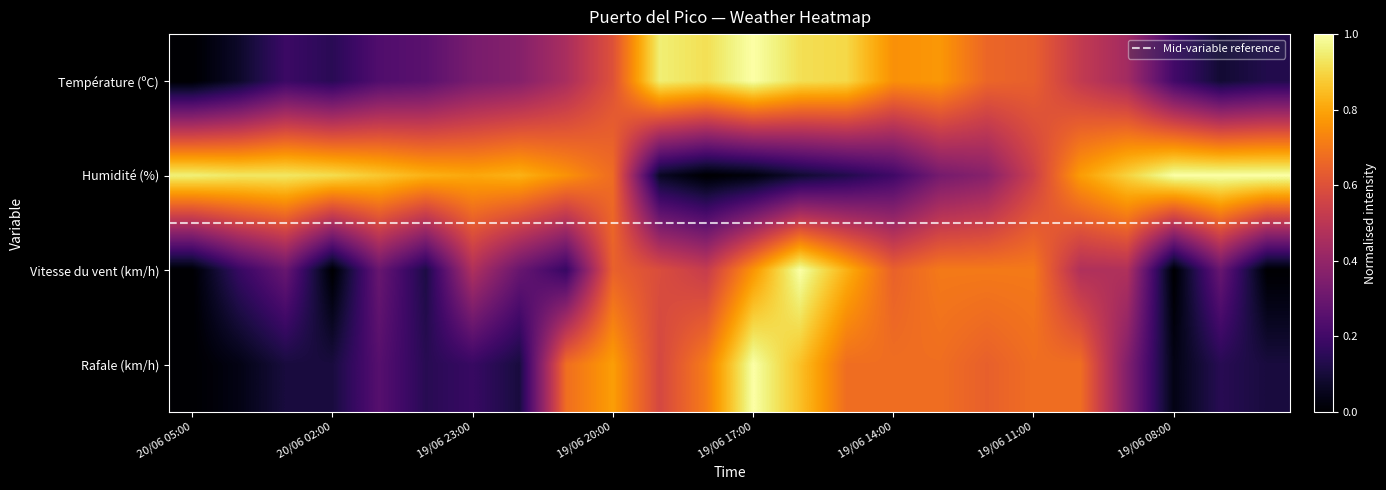

What is the highest value of the Vitesse du vent (km/h) series?

1.0